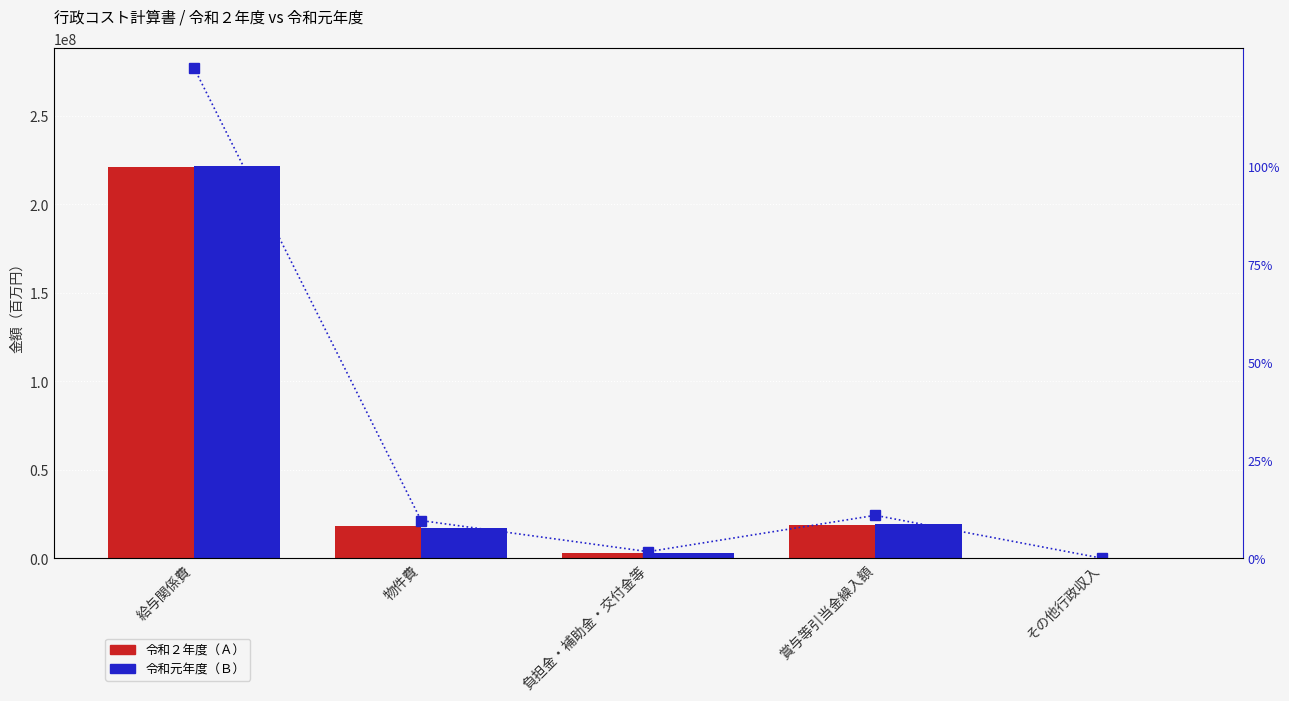

What is the spread (max minus min) of values at その他行政収入?

6316.5